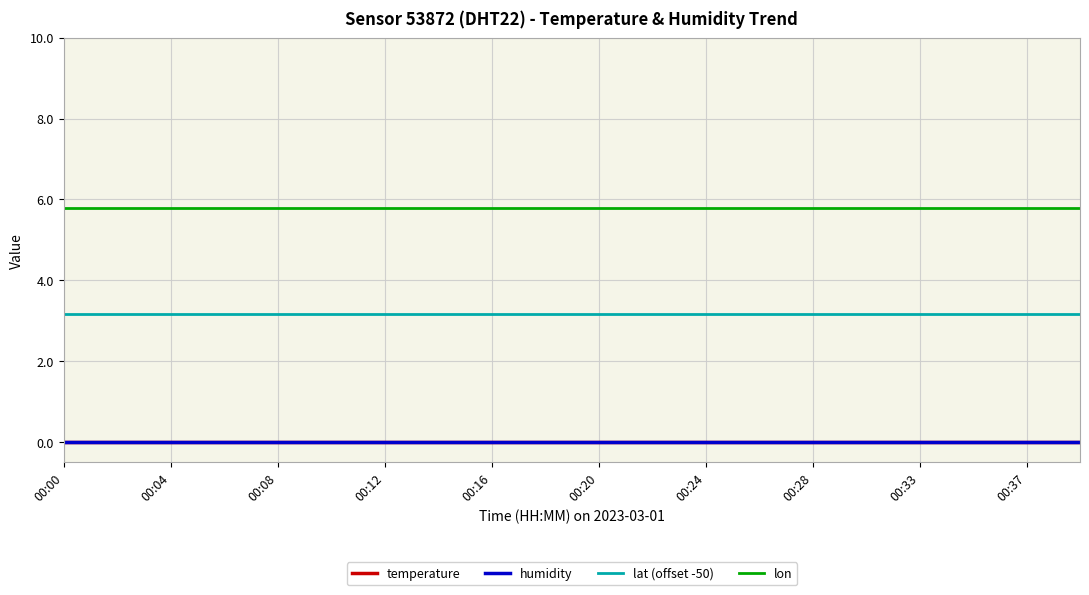

Is this an area chart (filled region under the line)?

No